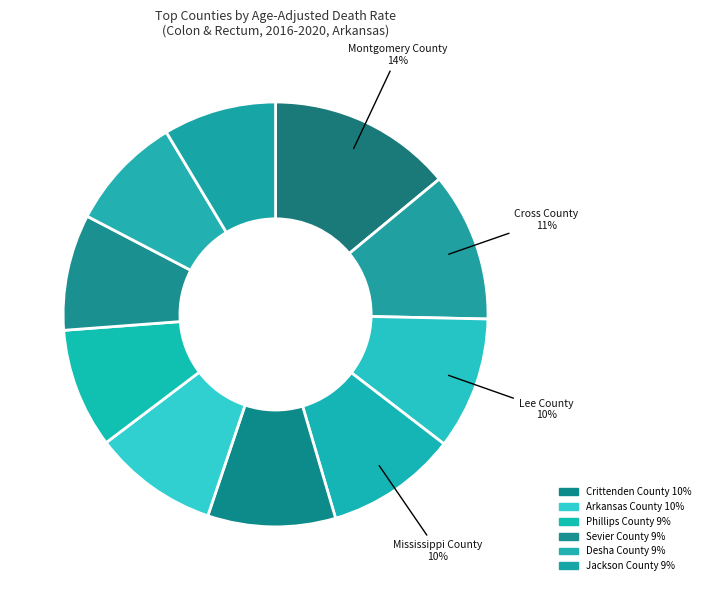

What is the smallest slice in the pie chart?

Jackson County